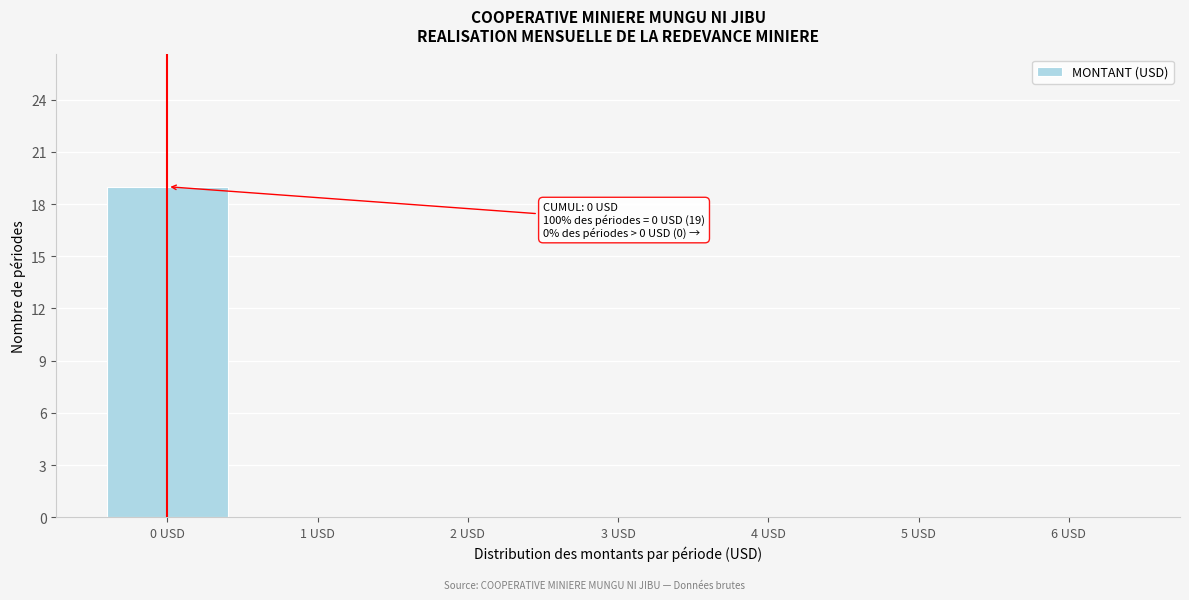

Which range on the x-axis has the tallest bar?

-0.5 to 0.5